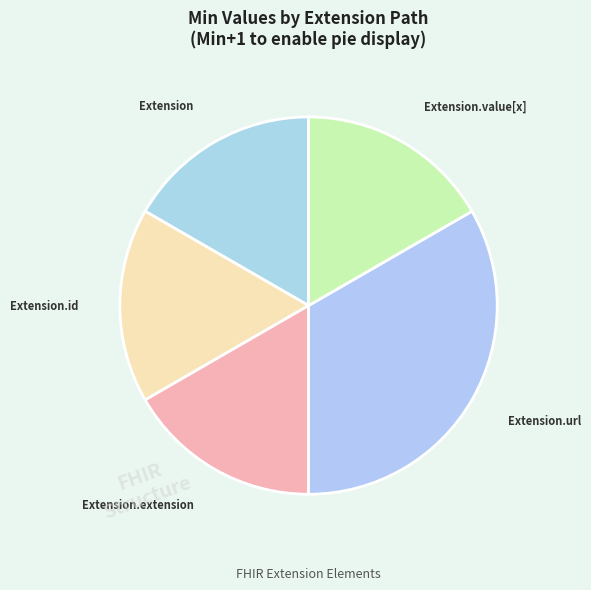

How many slices are in this pie chart?

5